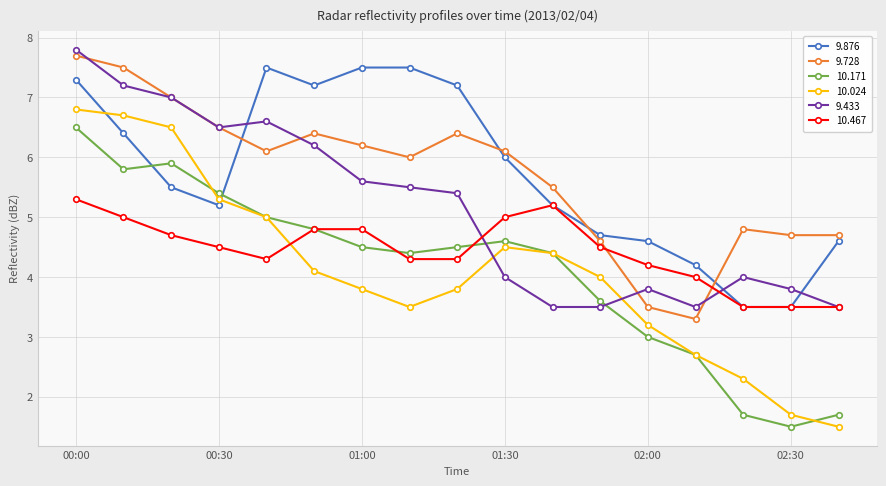

How many times do 10.467 and 10.024 cross each other?

1